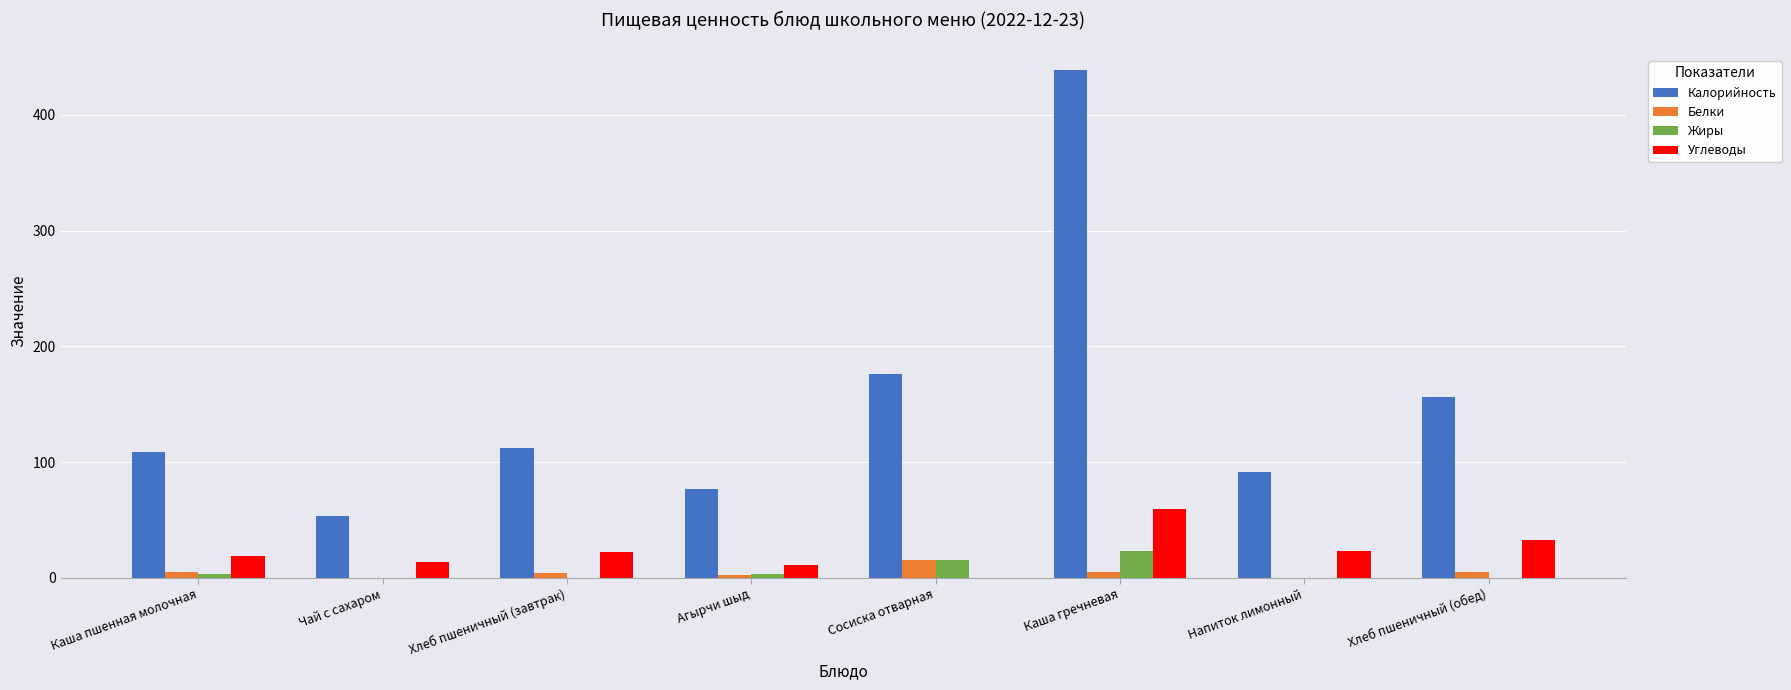

Which series has the largest range (max minus min)?

Калорийность